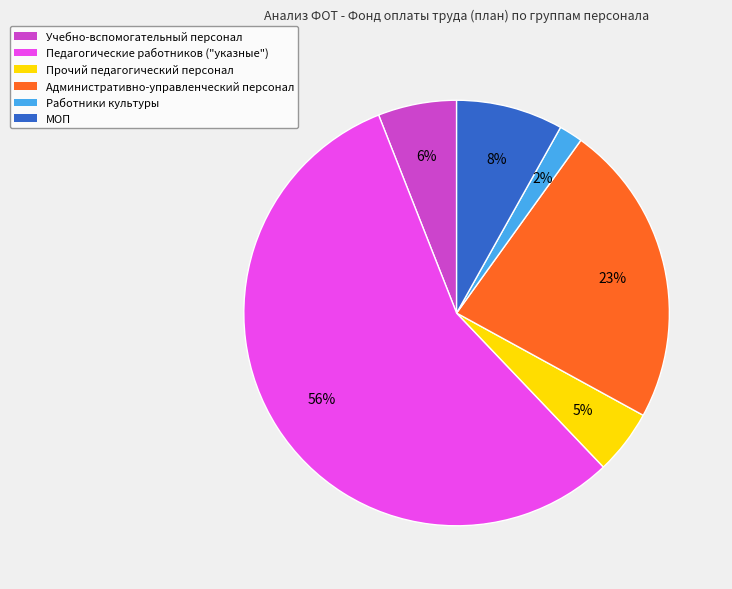

To the nearest percent, what is the combined percentage of Учебно-вспомогательный персонал and Работники культуры?

8%